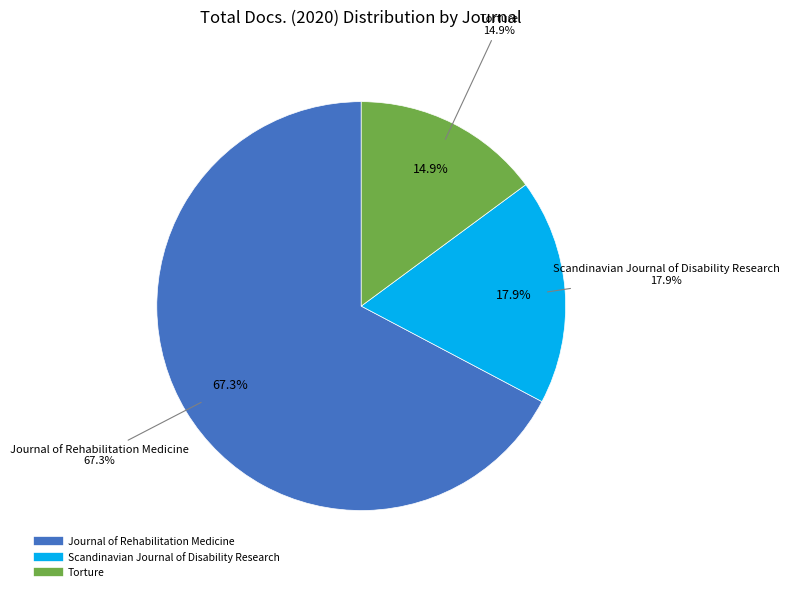

What percentage is the Scandinavian Journal of Disability Research slice, to the nearest percent?

18%